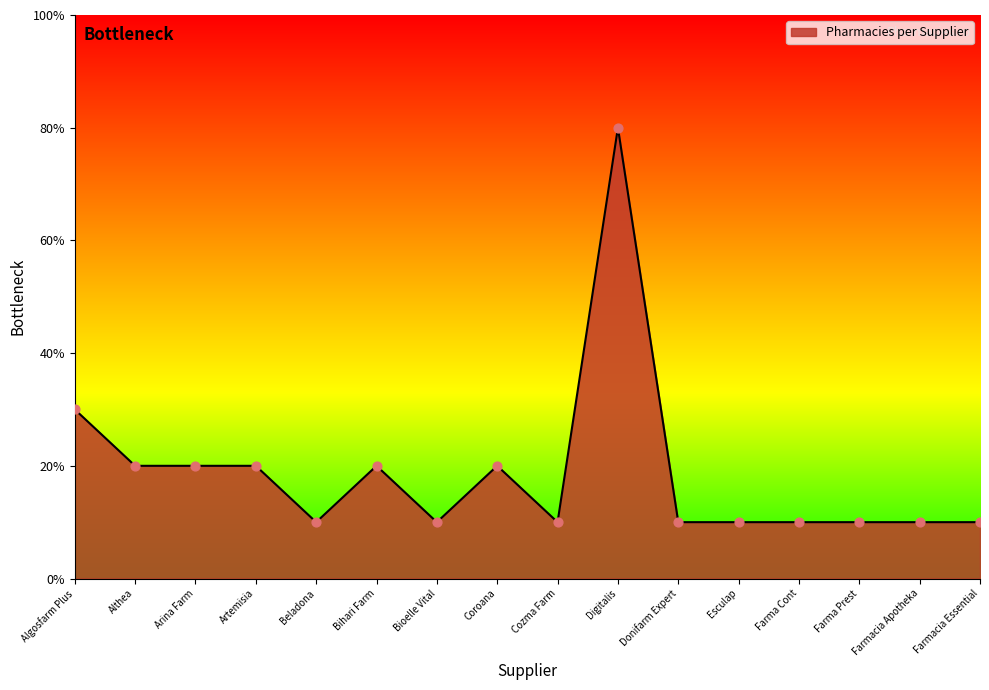

Between Donifarm Expert and Althea, which is larger?

Althea